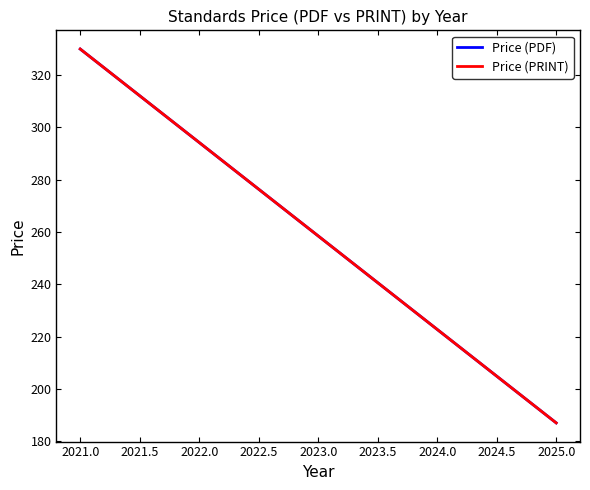

What is the greatest value displayed?

330.0